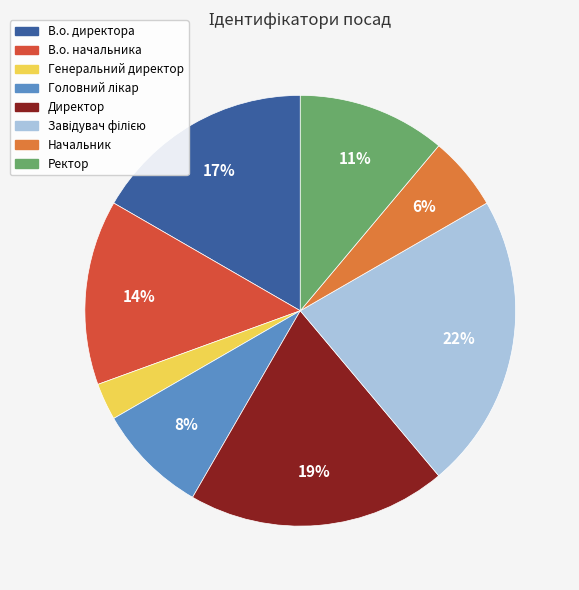

What percentage is the Ректор slice, to the nearest percent?

11%